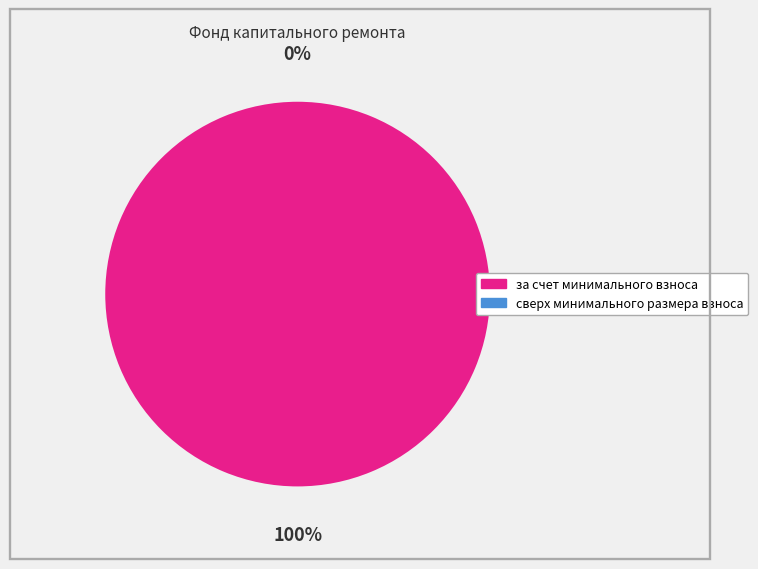

Rank the categories by value from highest to lowest.

за счет минимального взноса, сверх минимального размера взноса